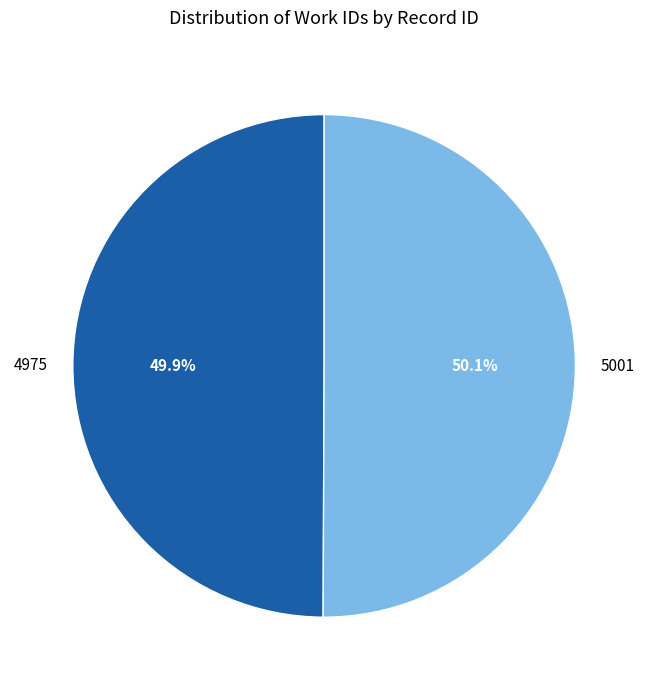

Combined, do 5001 and 4975 account for over 50%?

Yes